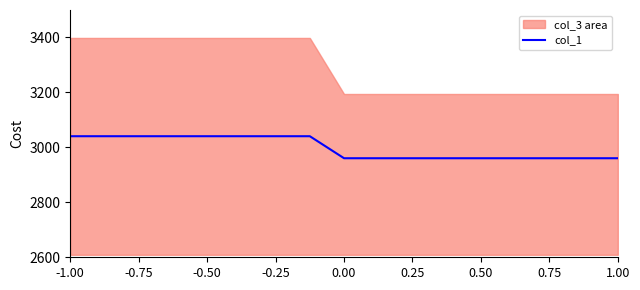

What is the maximum value for col_1?

3040.6